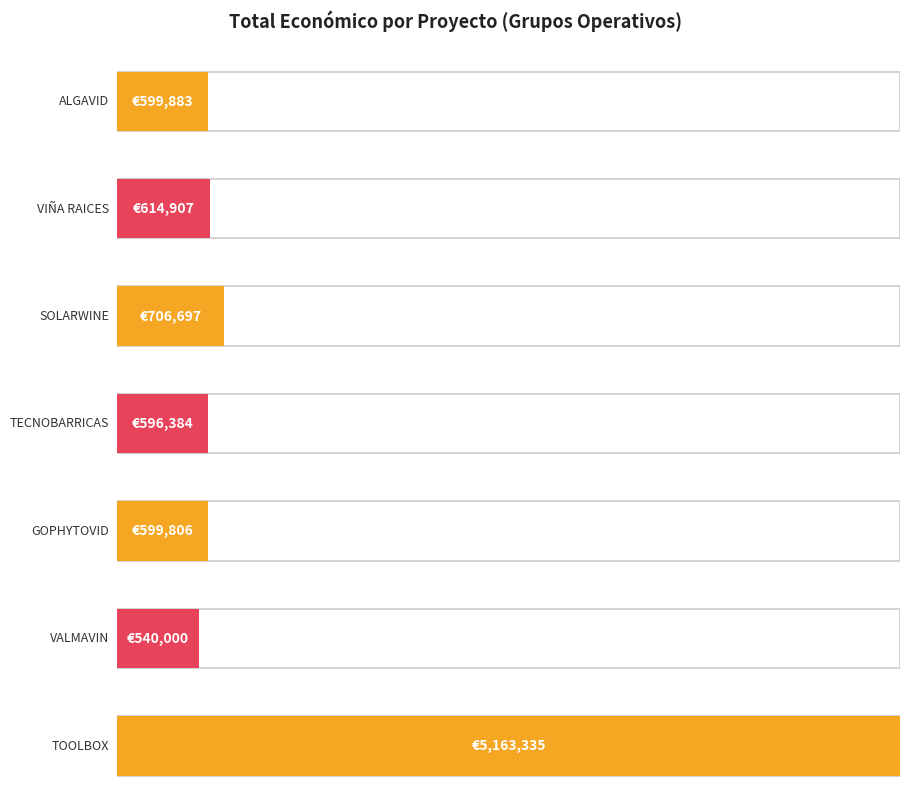

What position from the left is GOPHYTOVID?

5